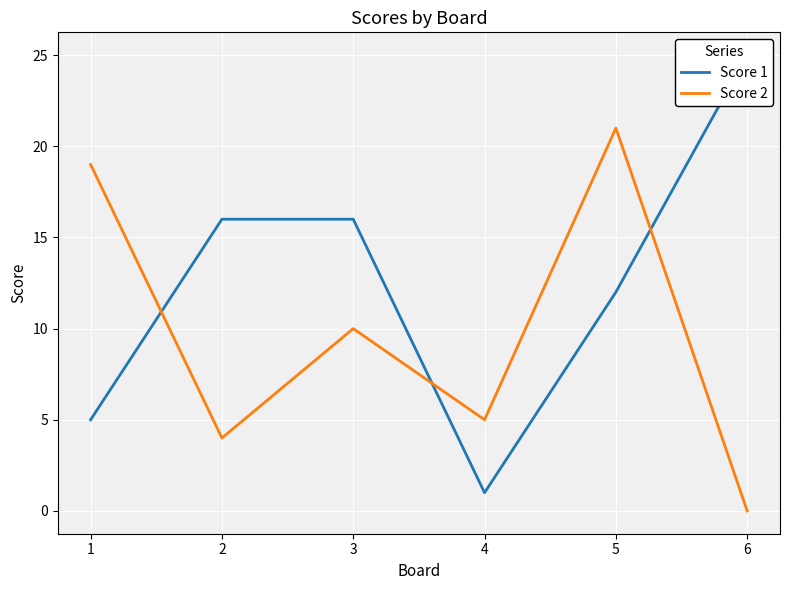

Reading left to right, extract all data points from this chart.

Score 1: 1=5	2=16	3=16	4=1	5=12	6=25
Score 2: 1=19	2=4	3=10	4=5	5=21	6=0